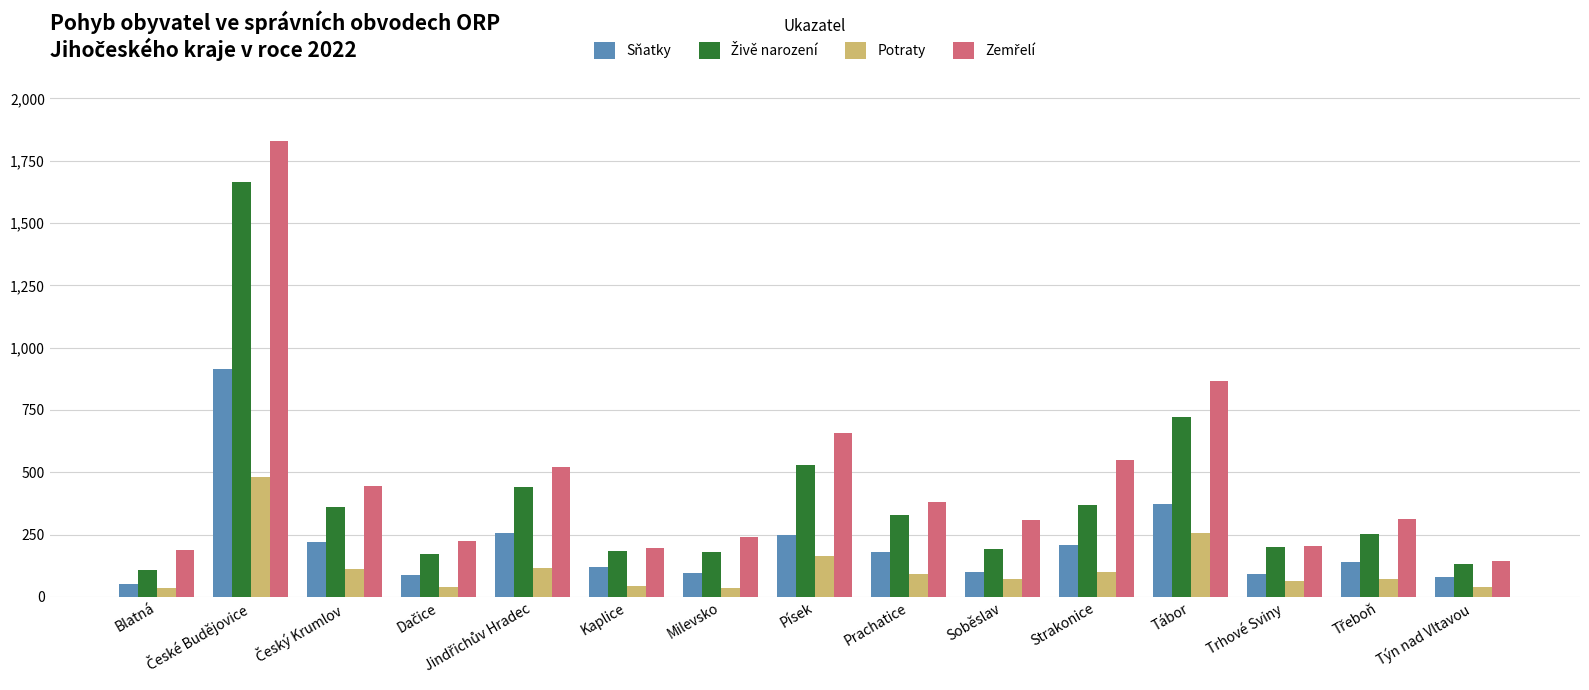

How many bars are there in total?

60